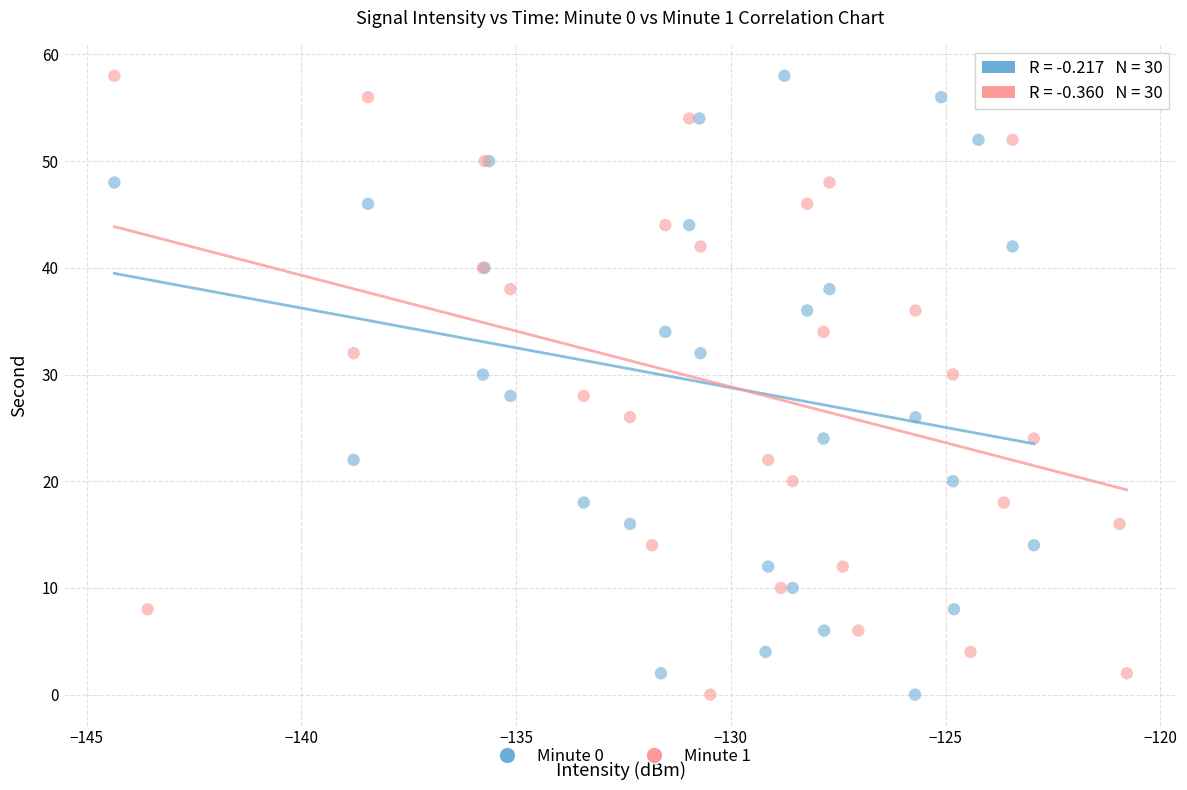

What are all the series names shown in the legend?

Minute 0, Minute 1